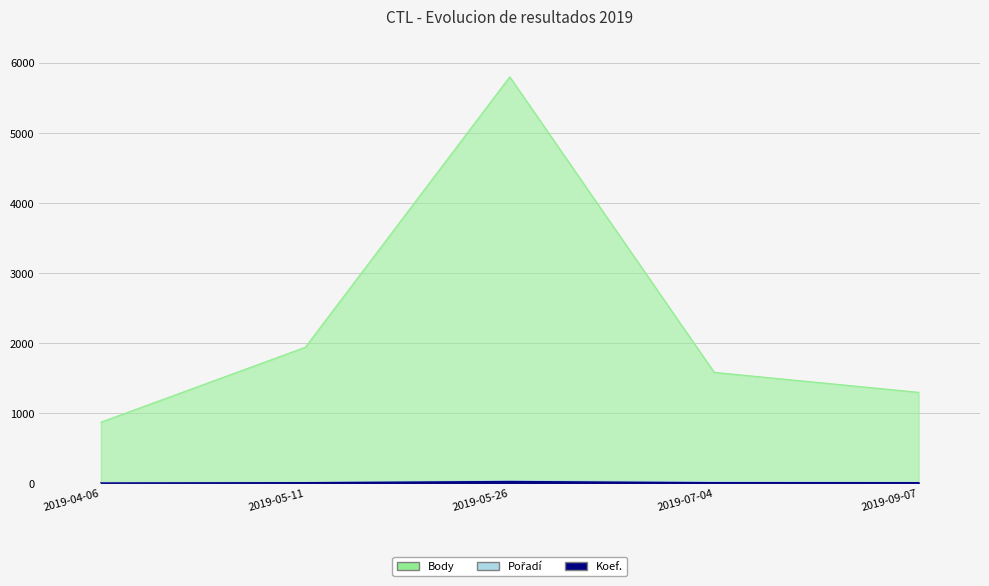

True or false: Poradí and Koef. cross at least once.

False